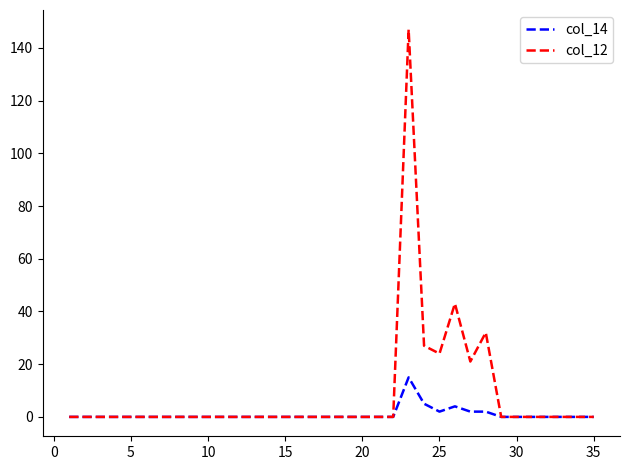

Which series has the largest range (max minus min)?

col_12